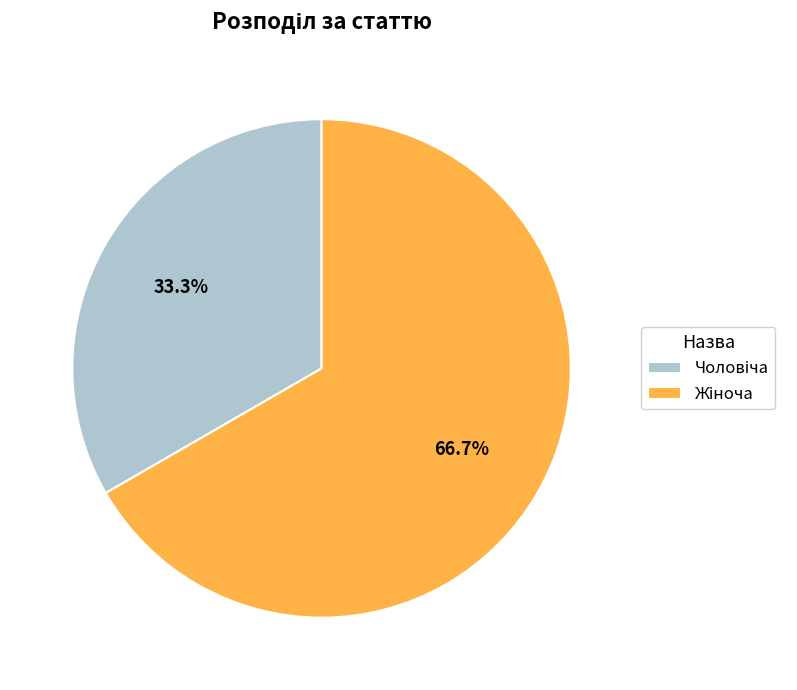

Does any single category account for the majority?

Yes